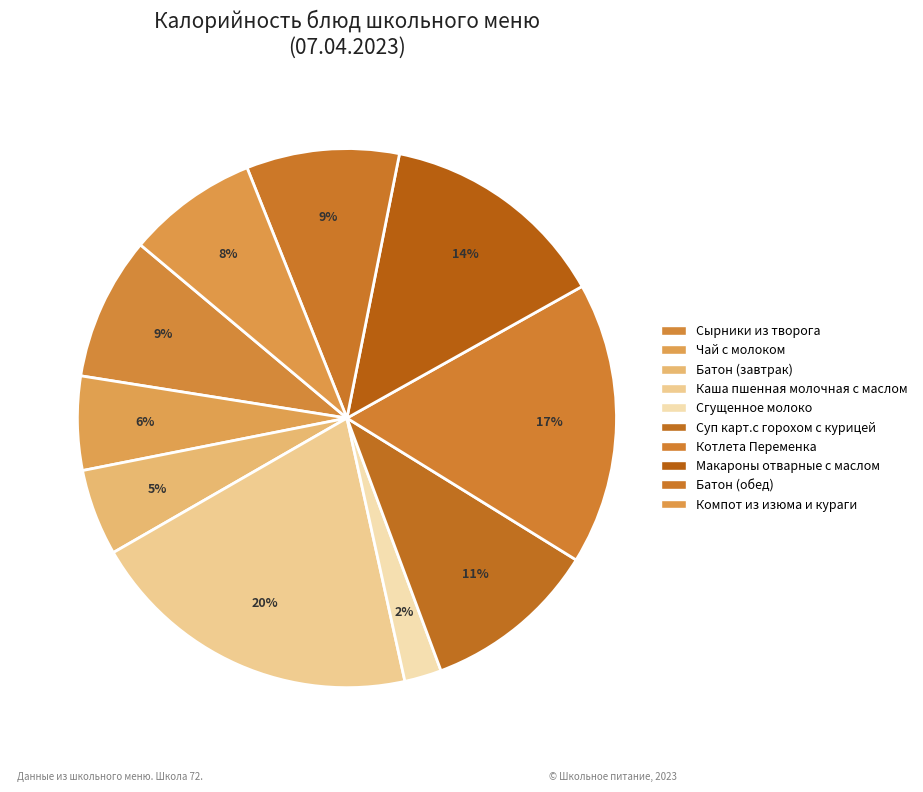

Is Компот из изюма и кураги the majority of the pie?

No